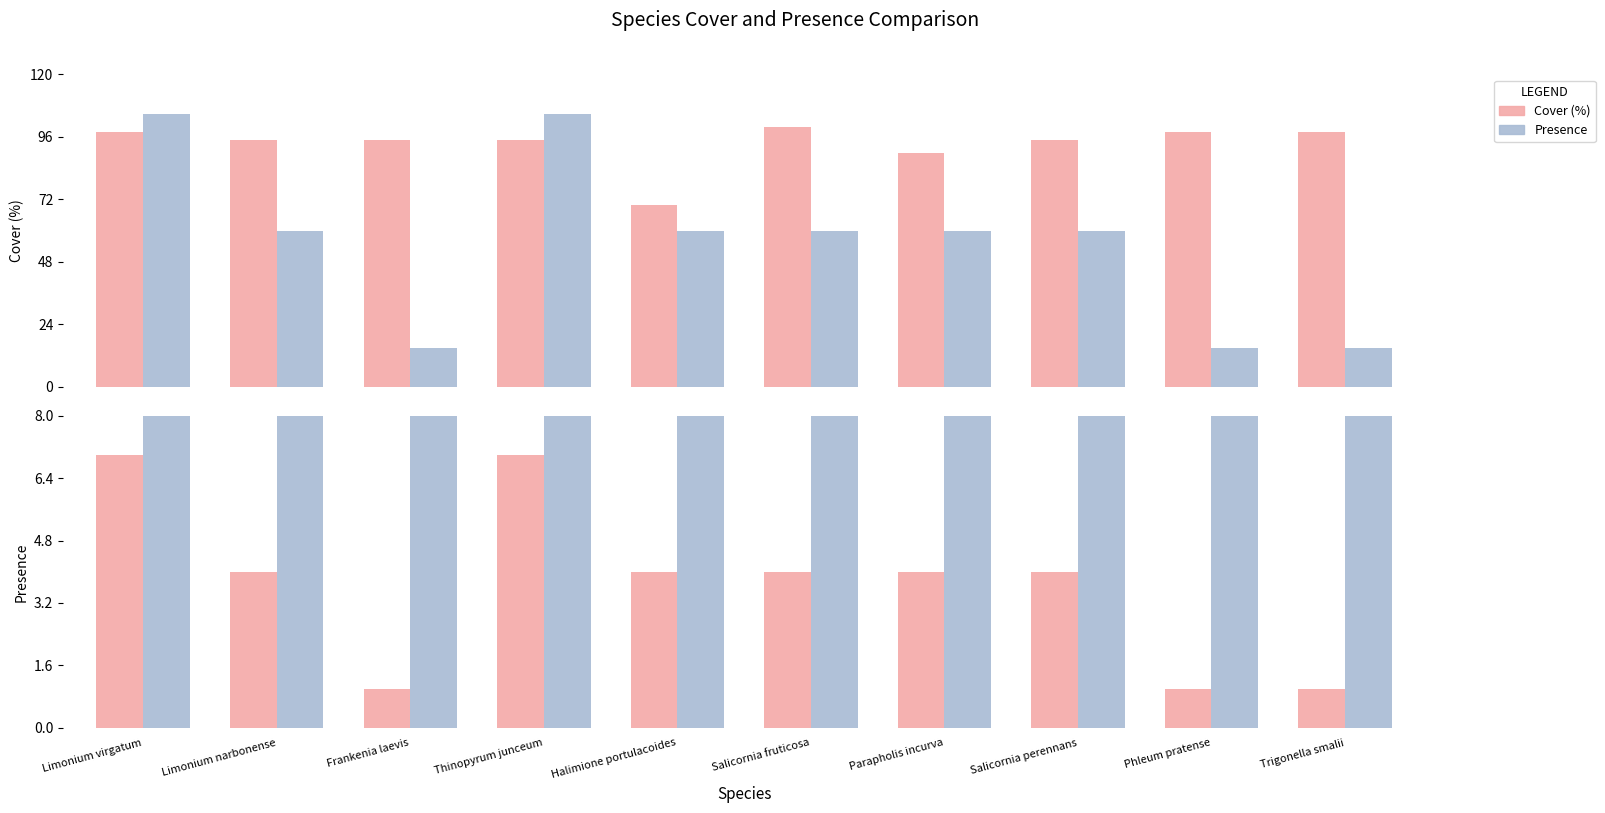

Reading left to right, extract all data points from this chart.

Cover (%): Limonium virgatum=98	Limonium narbonense=95	Frankenia laevis=95	Thinopyrum junceum=95	Halimione portulacoides=70	Salicornia fruticosa=100	Parapholis incurva=90	Salicornia perennans=95	Phleum pratense=98	Trigonella smalii=98
Presence: Limonium virgatum=7	Limonium narbonense=4	Frankenia laevis=1	Thinopyrum junceum=7	Halimione portulacoides=4	Salicornia fruticosa=4	Parapholis incurva=4	Salicornia perennans=4	Phleum pratense=1	Trigonella smalii=1